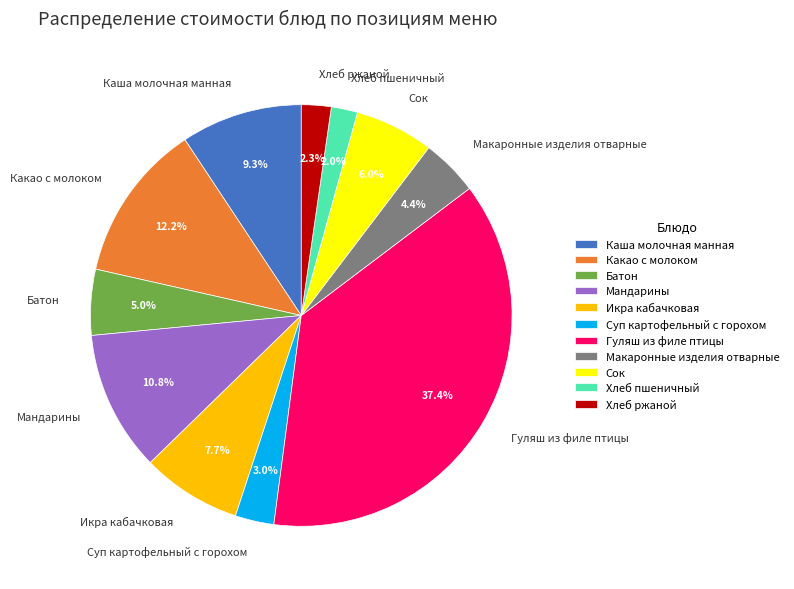

How many segments does this pie chart have?

11